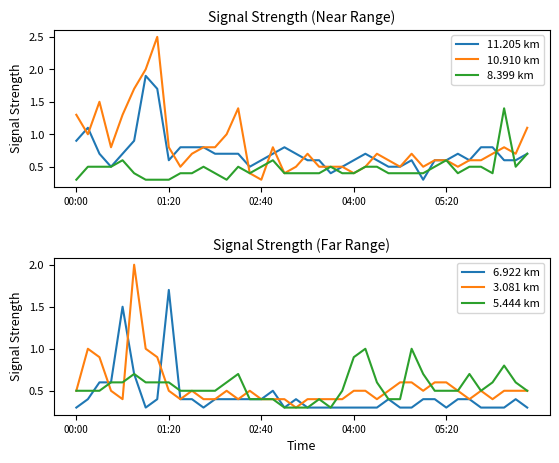

What is the average value of the 5.444 km series?

0.6